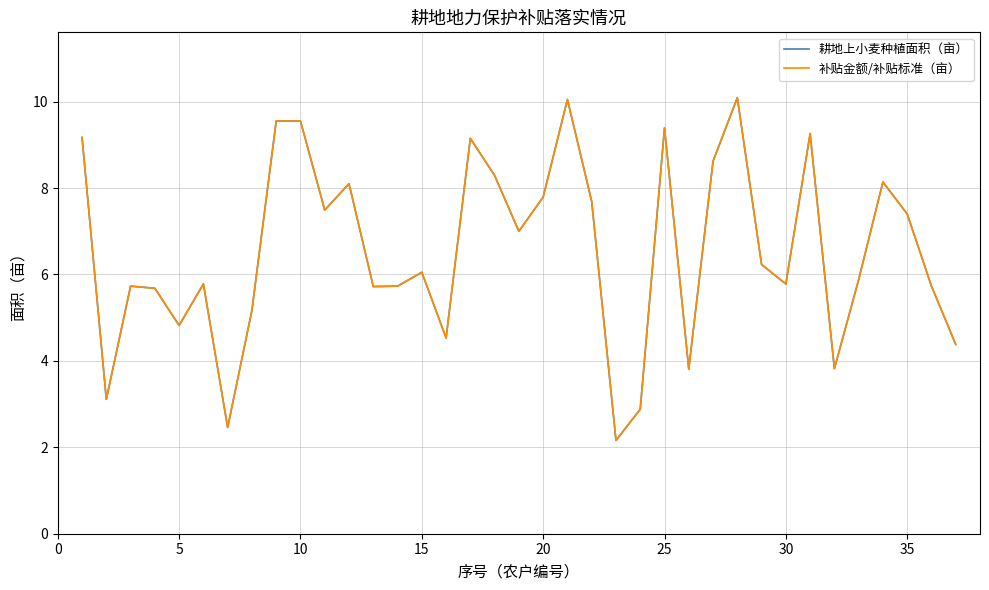

What is the maximum value for 补贴金额/补贴标准（亩）?

10.1